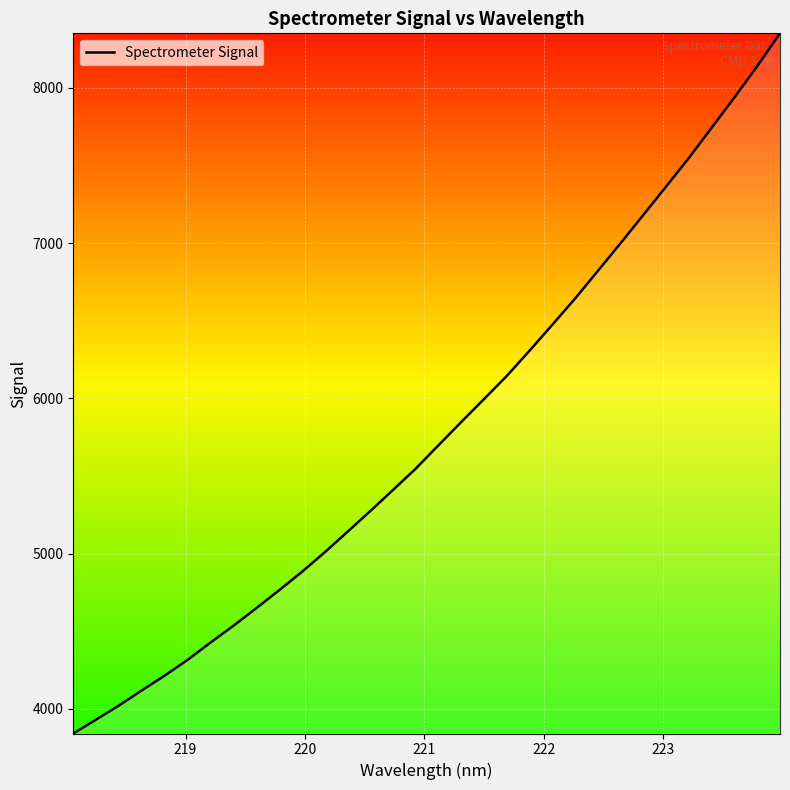

What is the minimum value shown in the chart?

3841.0